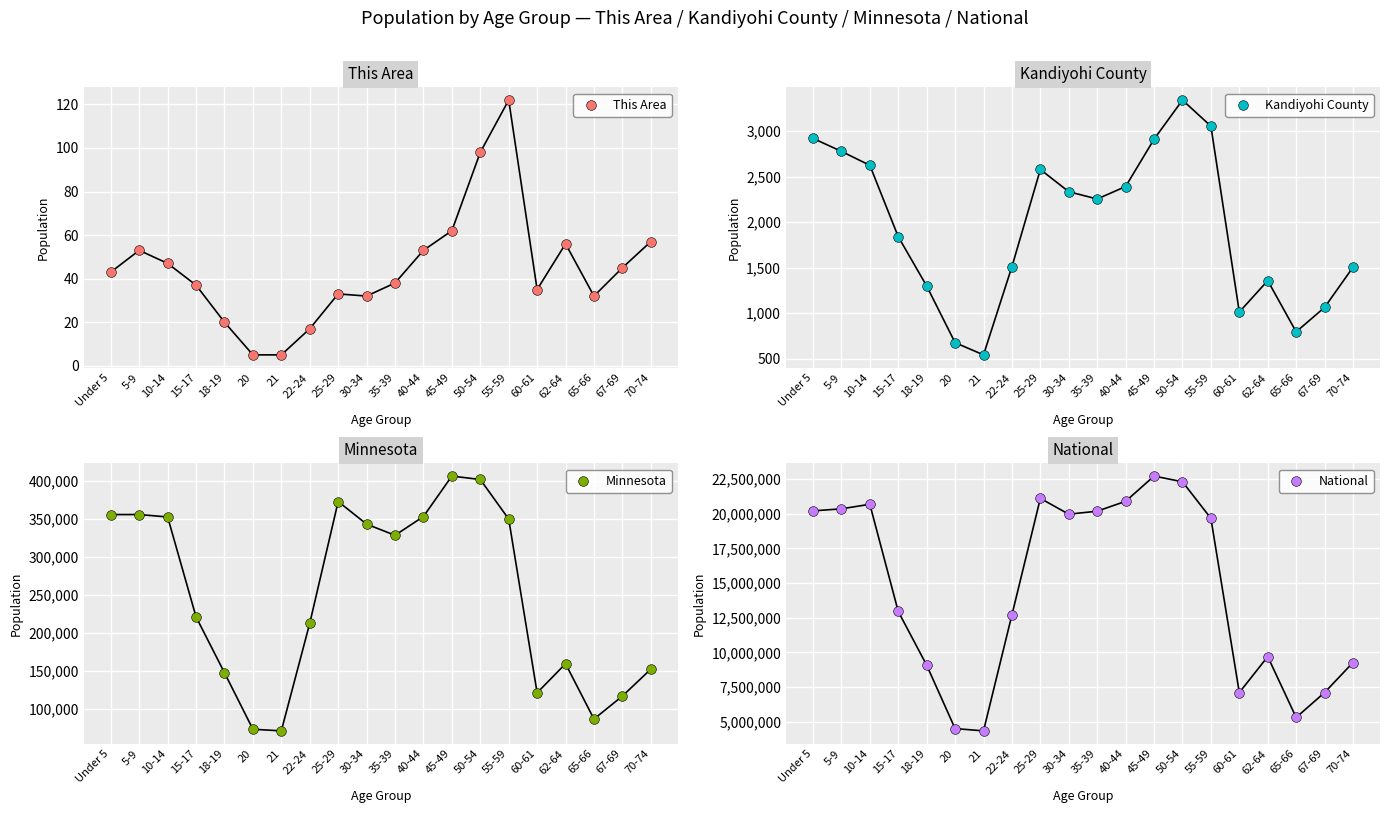

Is the value of This Area at 62-64 greater than the value of Minnesota at 65-66?

No